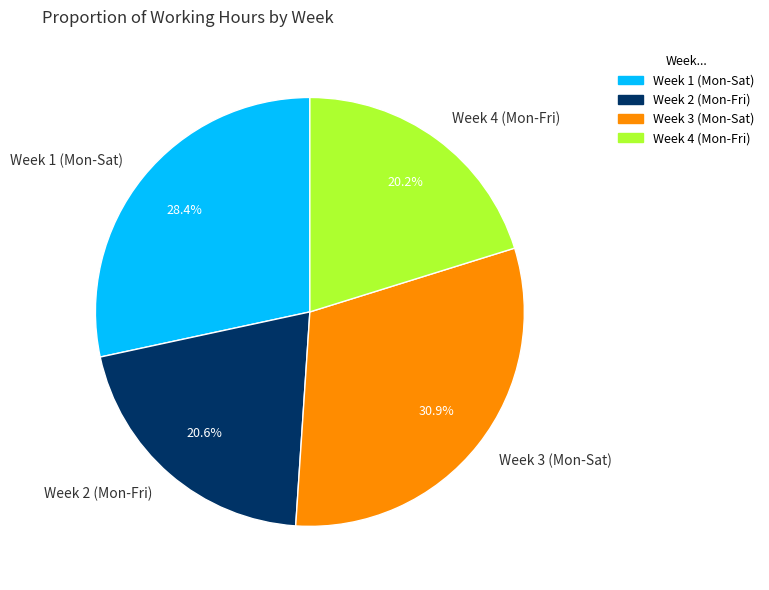

Which category has the biggest portion of the pie?

Week 3 (Mon-Sat)